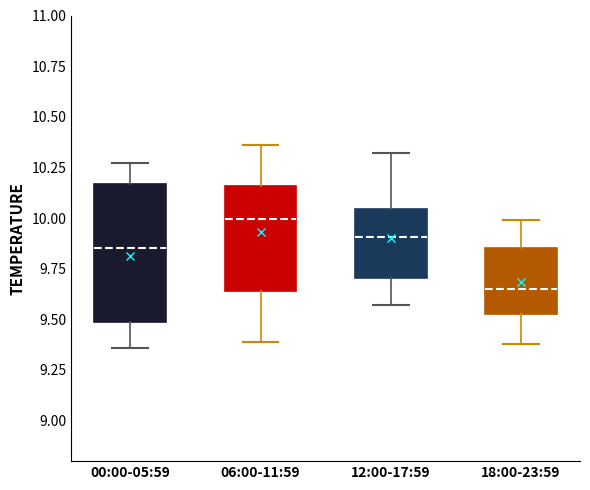

Which box is the tallest, from its lower edge to its upper edge?

00:00-05:59